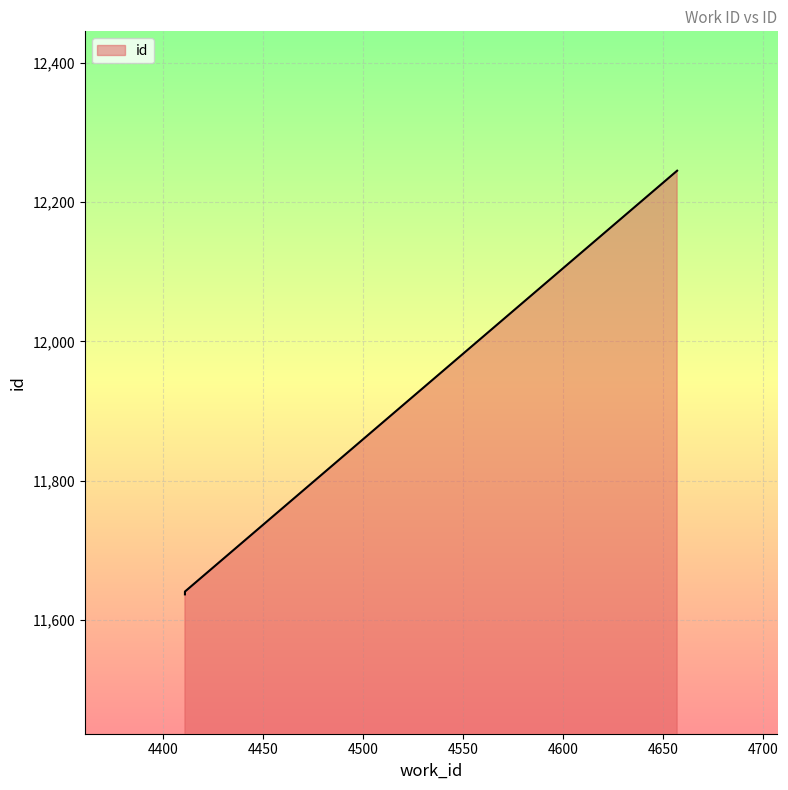

List the labels in order of value, smallest first.

4411, 4411, 4657